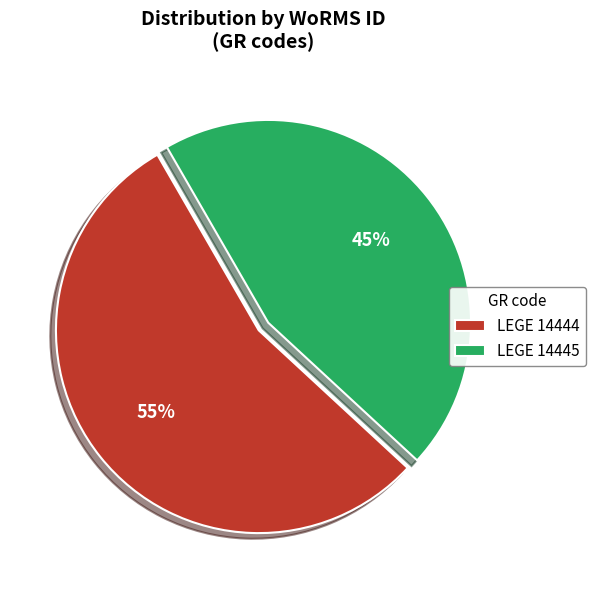

Does any single category account for the majority?

Yes